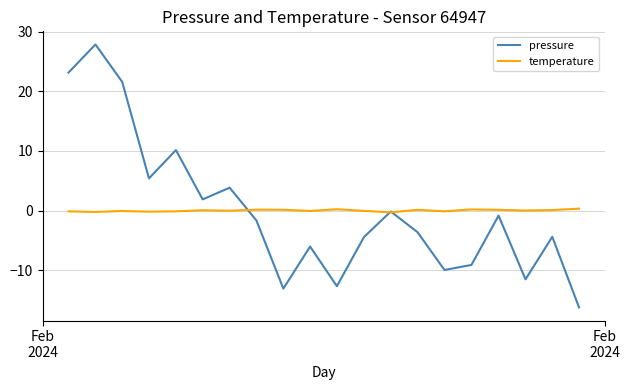

What is the maximum value shown in the chart?

27.9